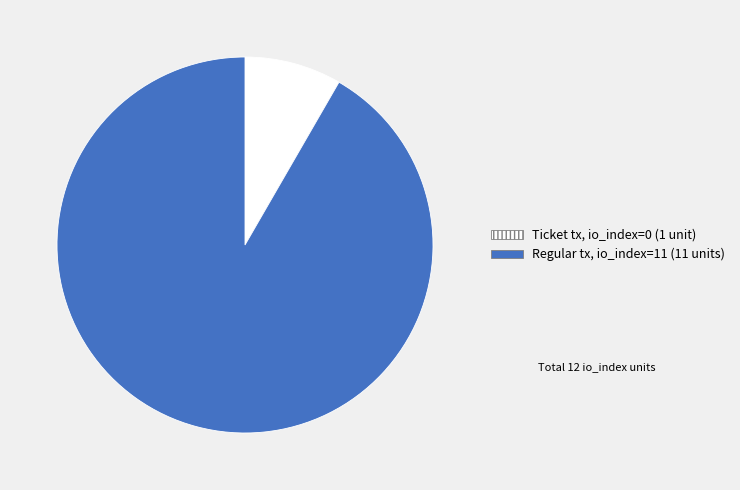

Is there a majority slice in this chart?

Yes